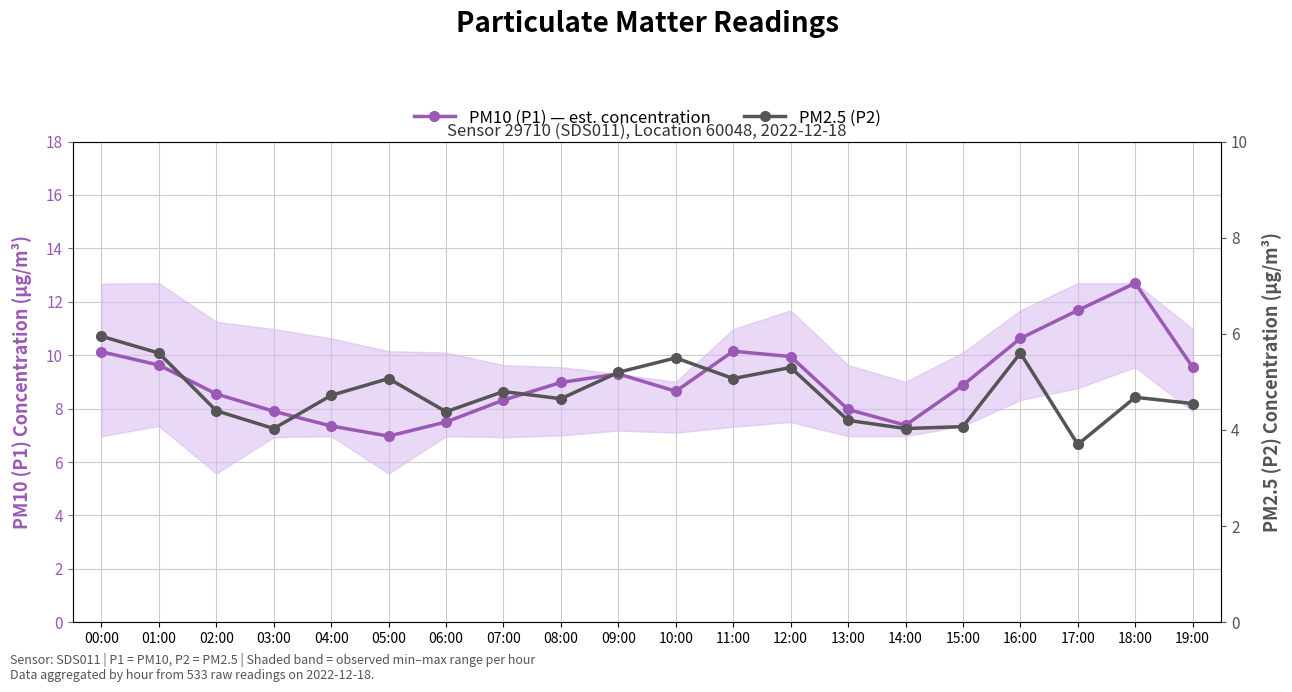

Rank the series by their maximum value, from highest to lowest.

PM10 (P1) — est. concentration, PM2.5 (P2)